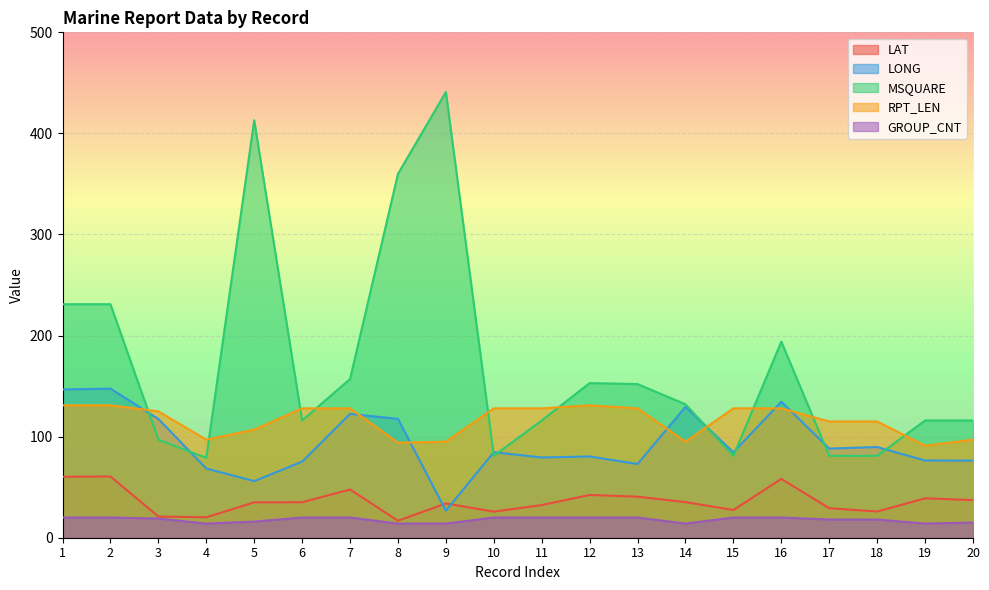

How many times do LAT and LONG cross each other?

2